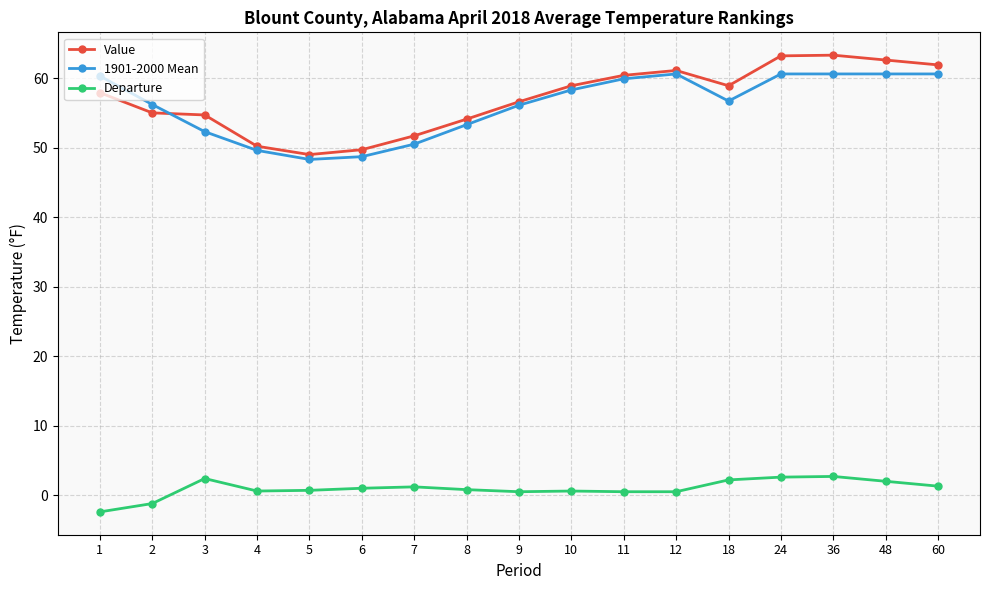

How many values in the Value series exceed 57?

9